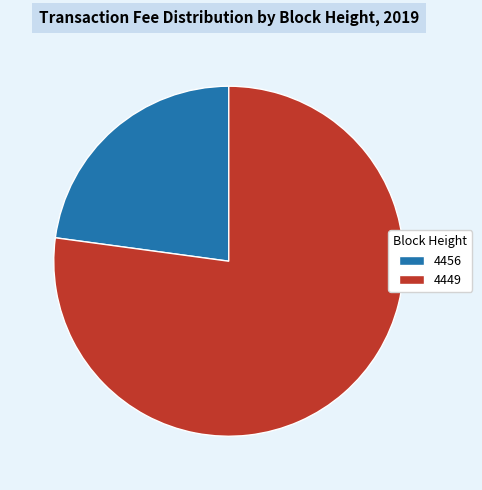

Which has a higher value, 4456 or 4449?

4449